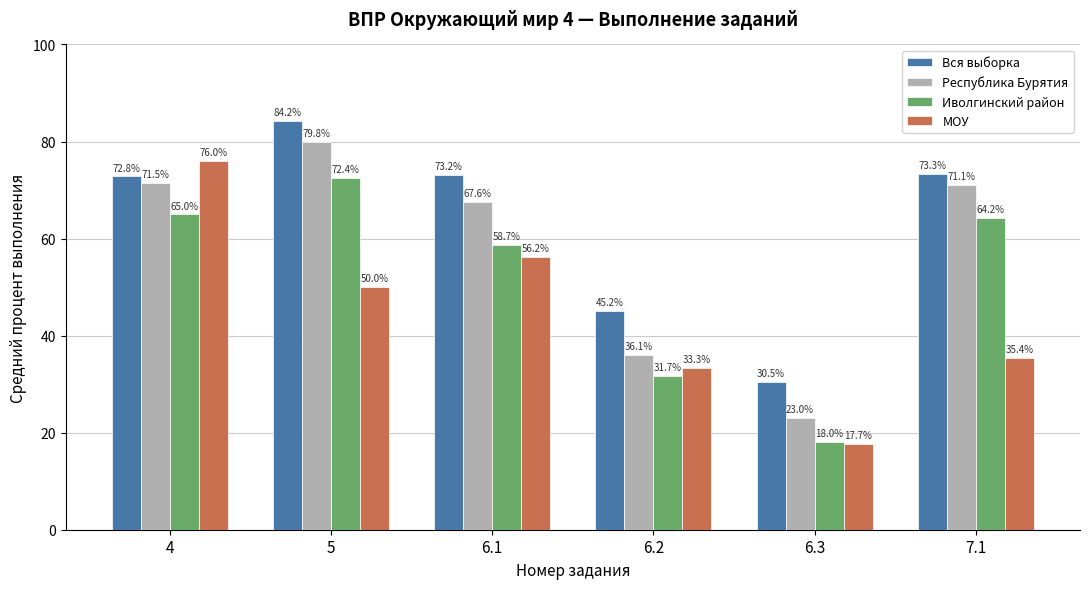

At which label is Республика Бурятия closest to 51?

6.2